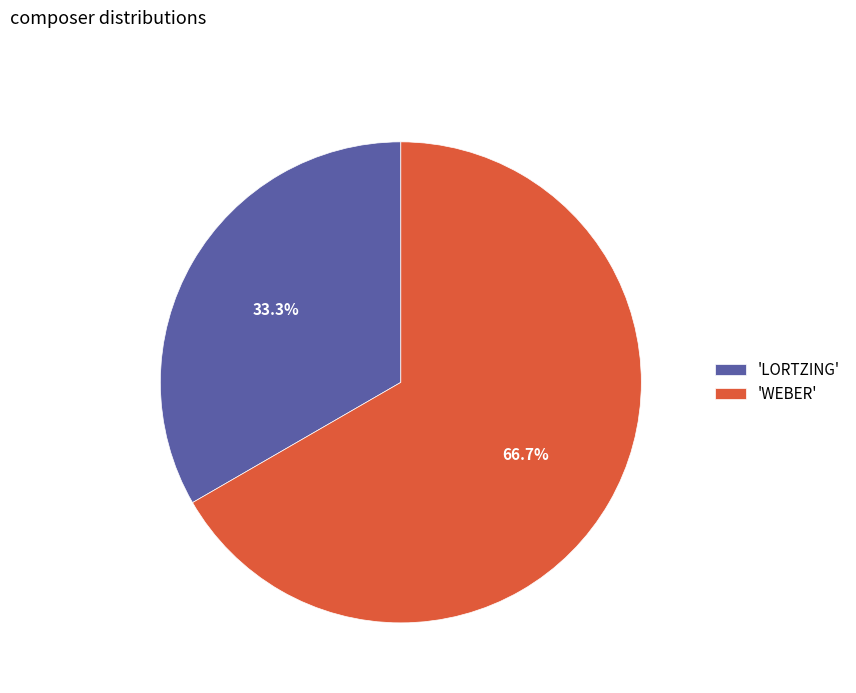

Is there any slice that represents more than half of the pie?

Yes